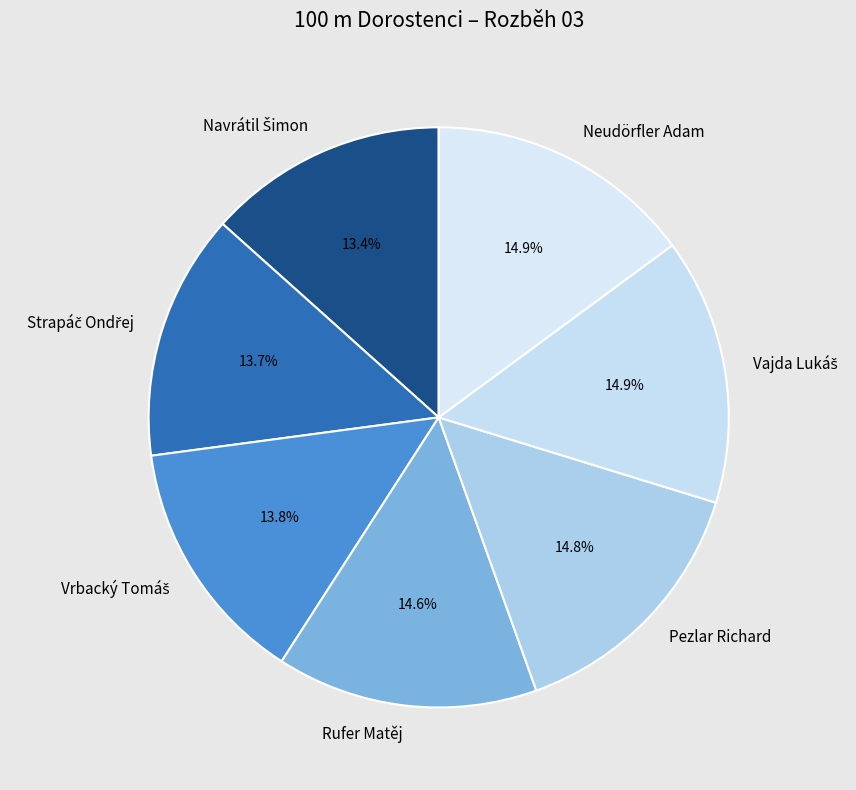

How many segments does this pie chart have?

7